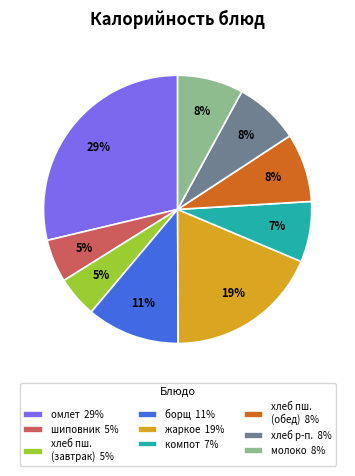

To the nearest percent, what is the average slice percentage?

11%